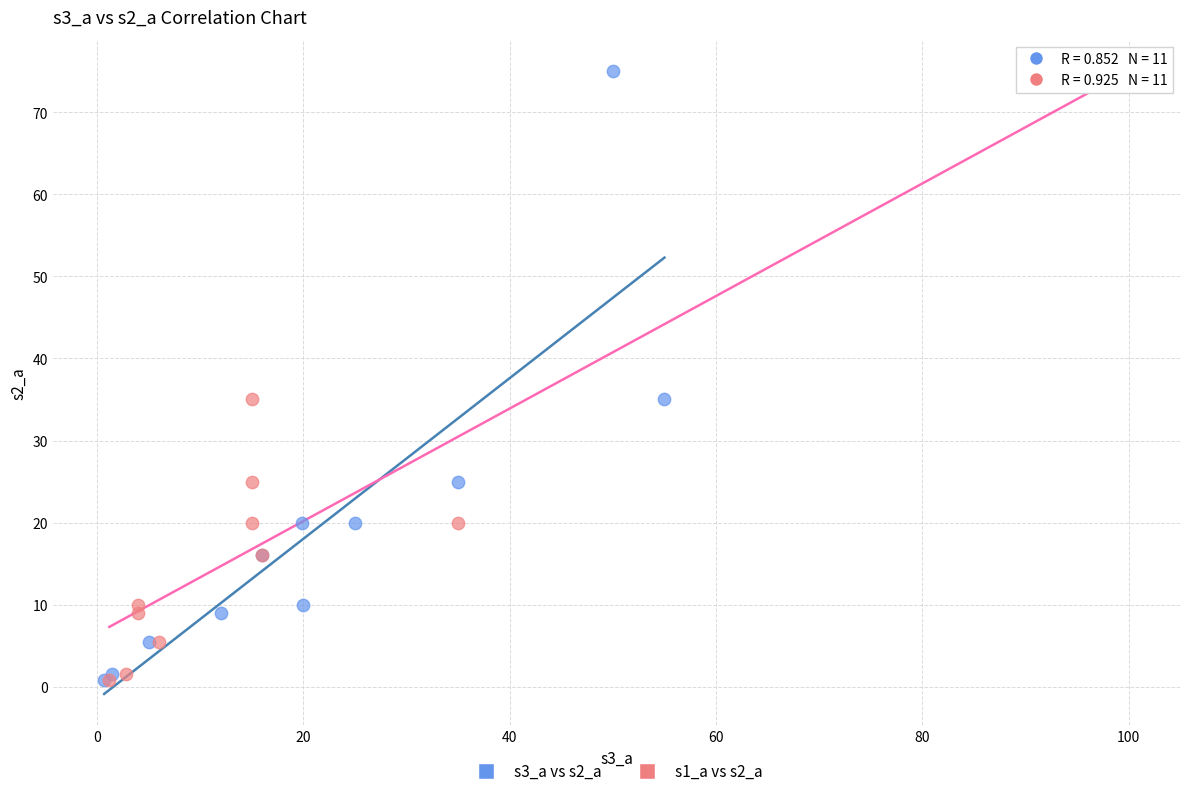

What are all the series names shown in the legend?

s3_a vs s2_a, s1_a vs s2_a